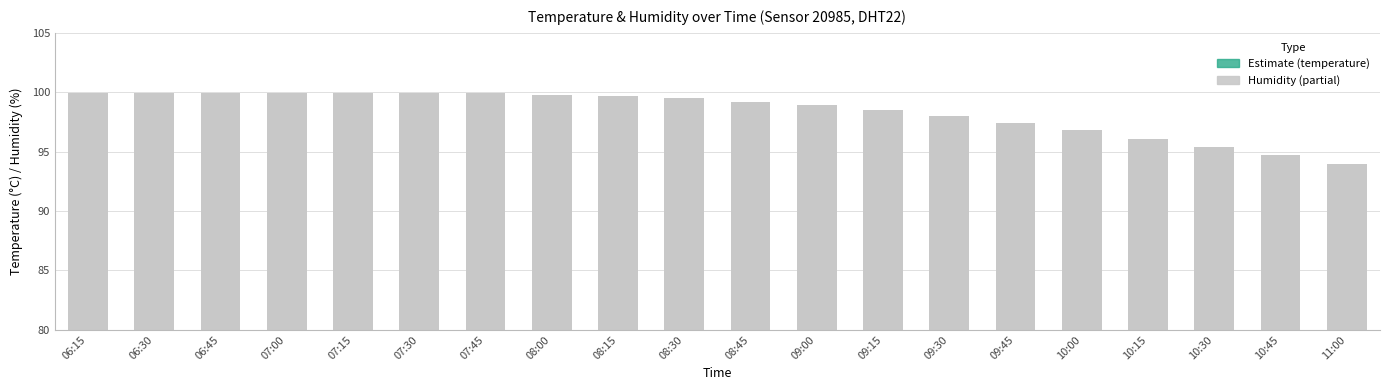

Which series has the largest total across all categories?

humidity